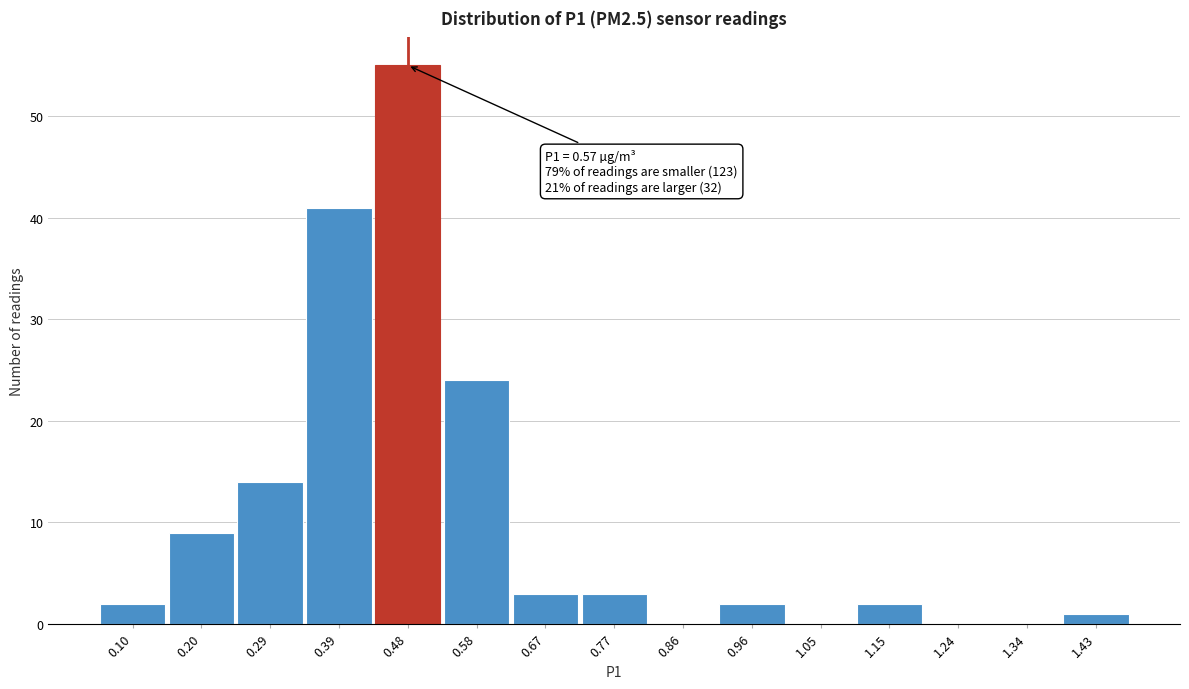

What is the sum of all values?

156